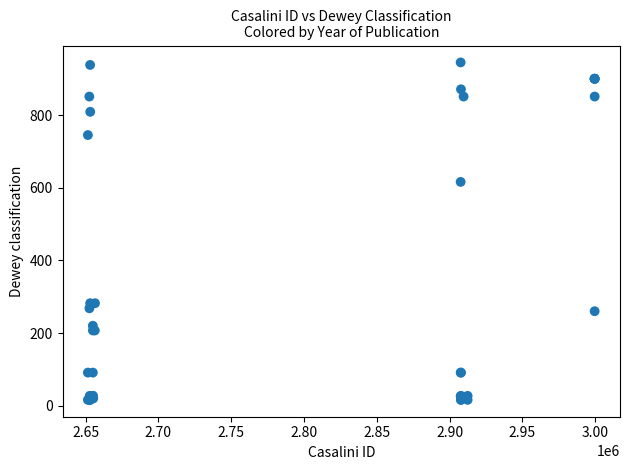

What Y value in the scatter plot is closest to 480?

616